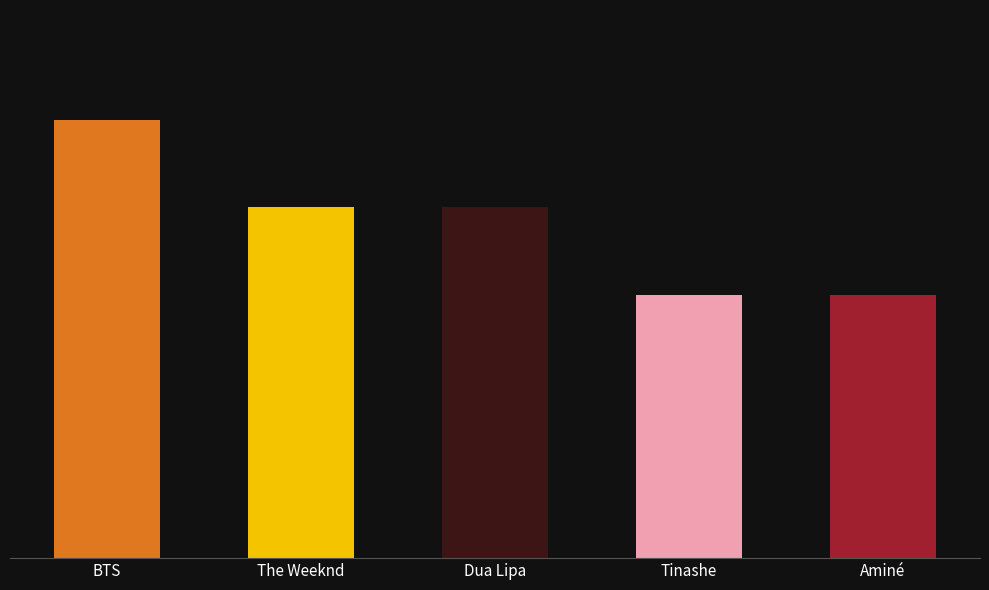

The value at BTS is 3. True or false?

False